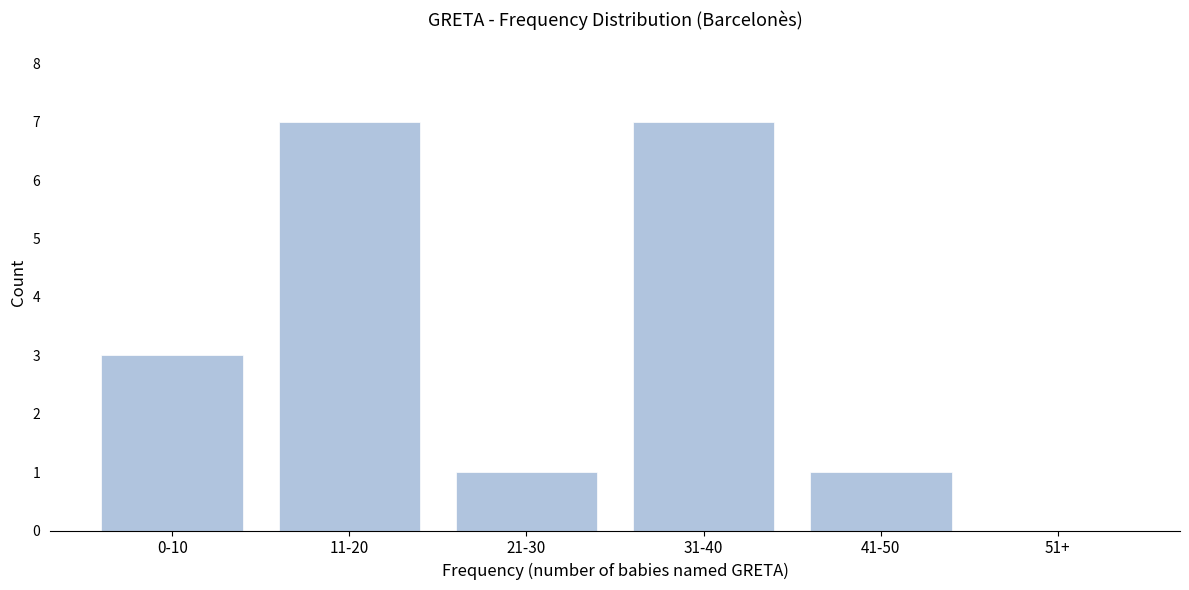

Reading left to right, what are all the values shown in this chart?

0-10=3	11-20=7	21-30=1	31-40=7	41-50=1	51+=0